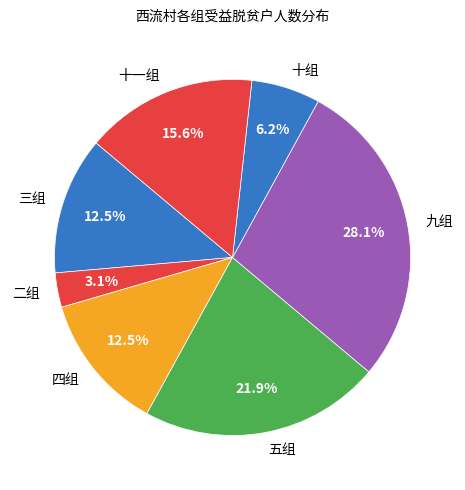

Is 五组 the majority of the pie?

No